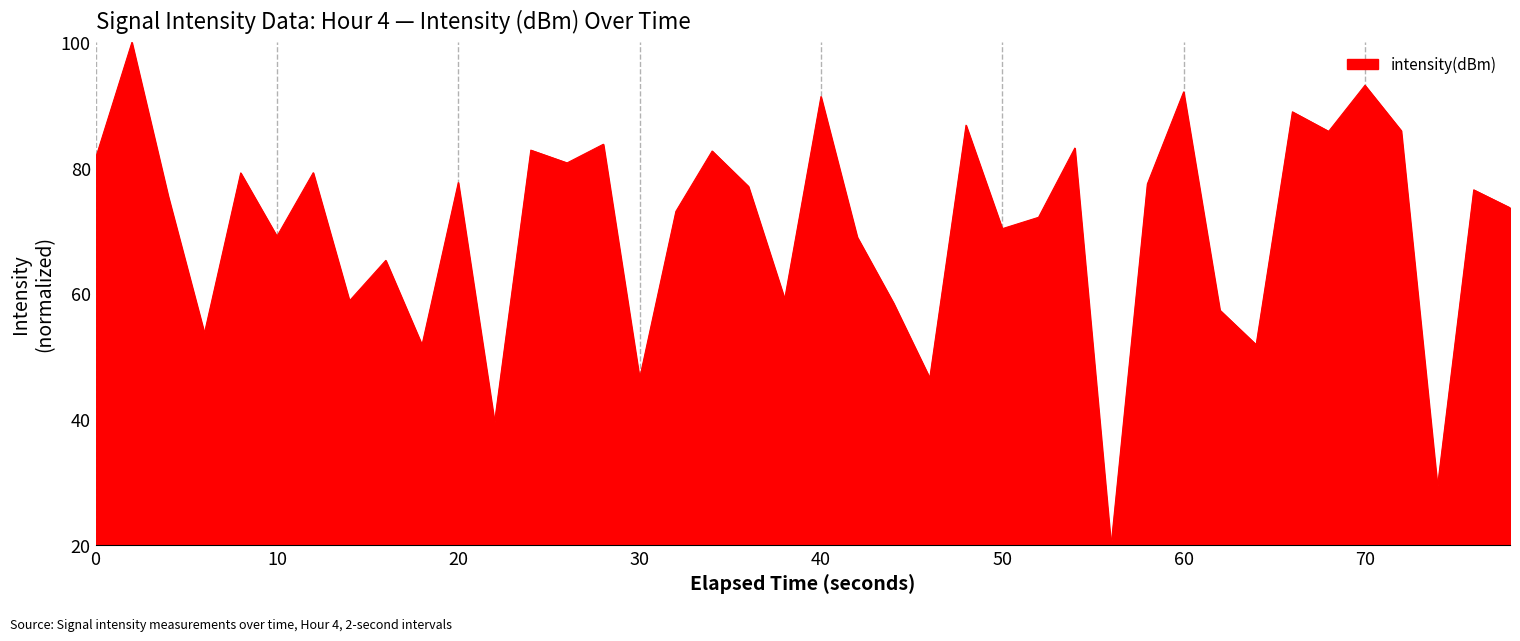

What is the difference between the maximum and minimum values?

80.0